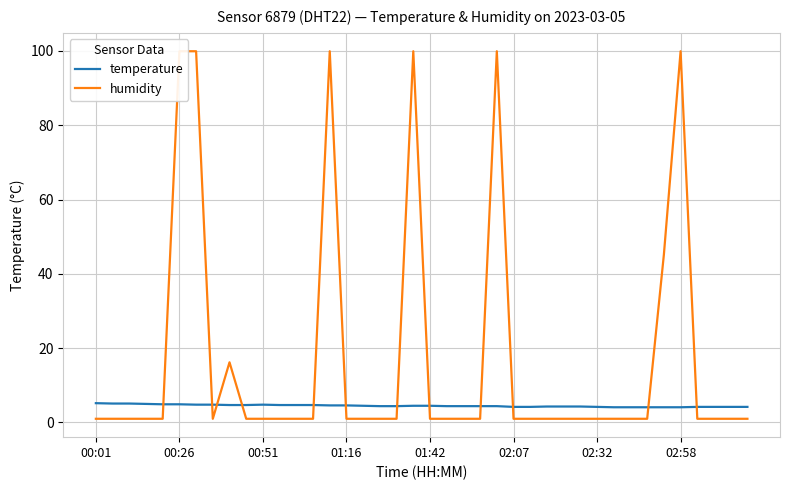

Rank the series by their maximum value, from highest to lowest.

humidity, temperature